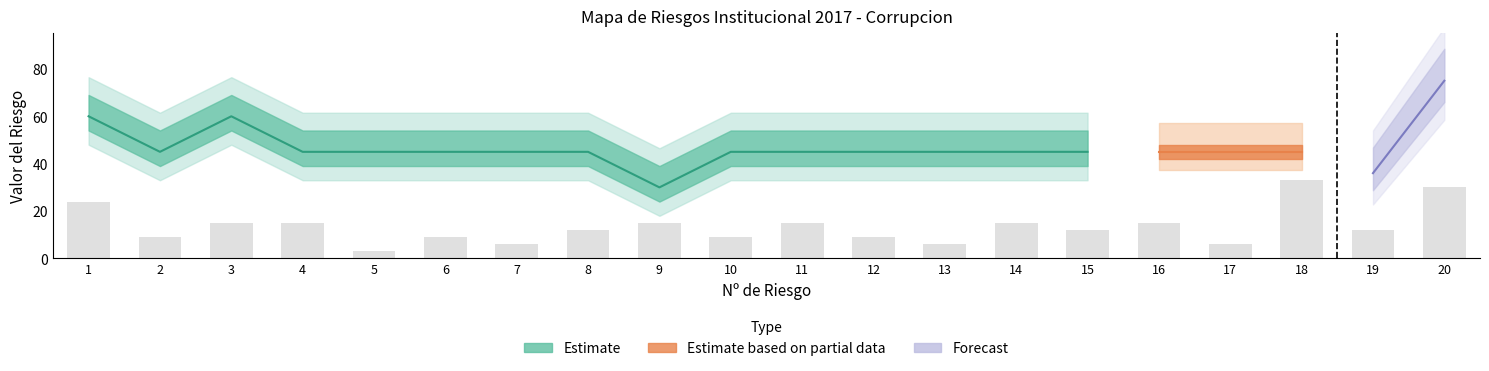

What is the sum of all VALORACION_DEL_CONTROL values?

234.0